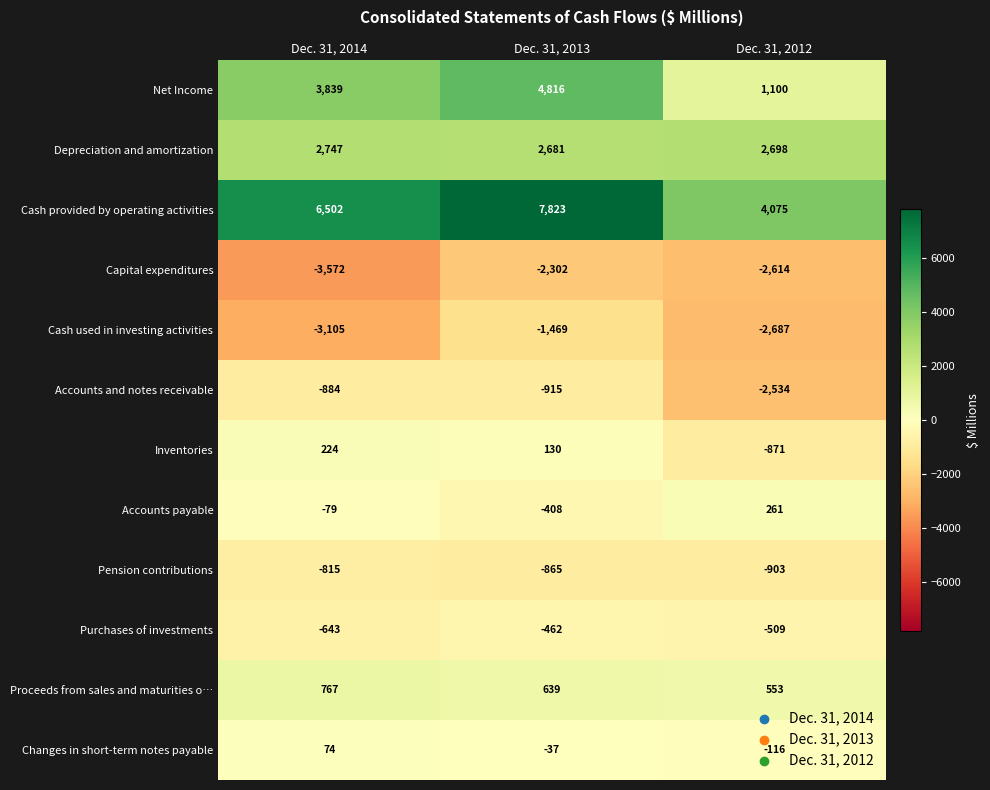

True or false: Cash used in investing activities has a value of -2687 at Dec. 31, 2012.

True